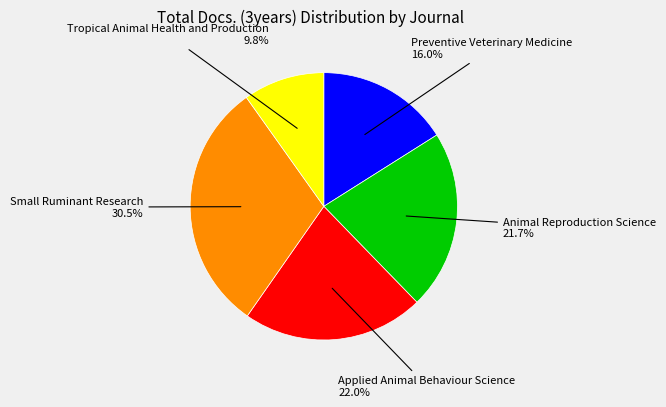

Does any single category account for the majority?

No